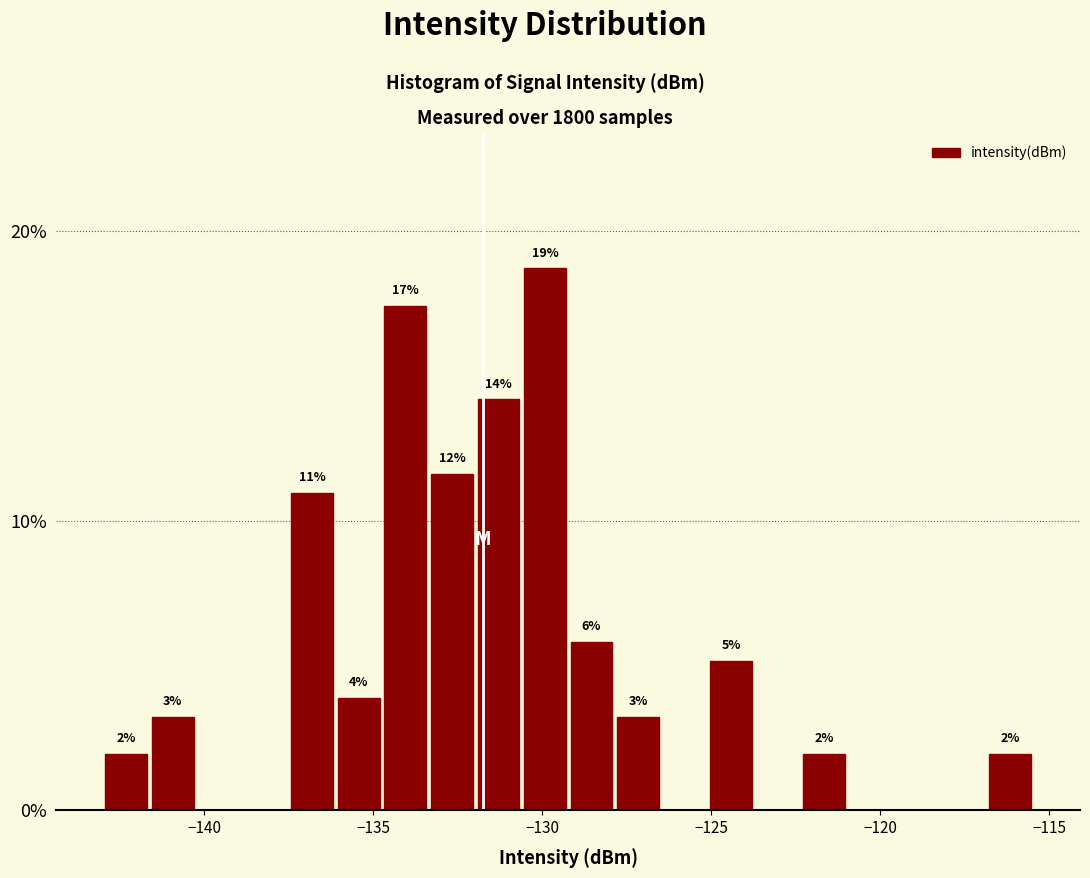

Around what value on the x-axis is the tallest bar? Give the approximate position of its centre, as read against the axis.

-130.0